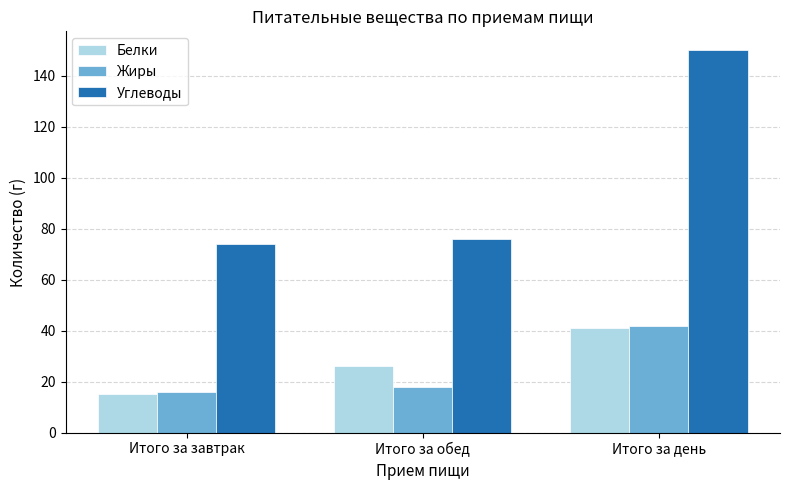

What is the difference between the second highest and minimum values in the Углеводы series?

2.0